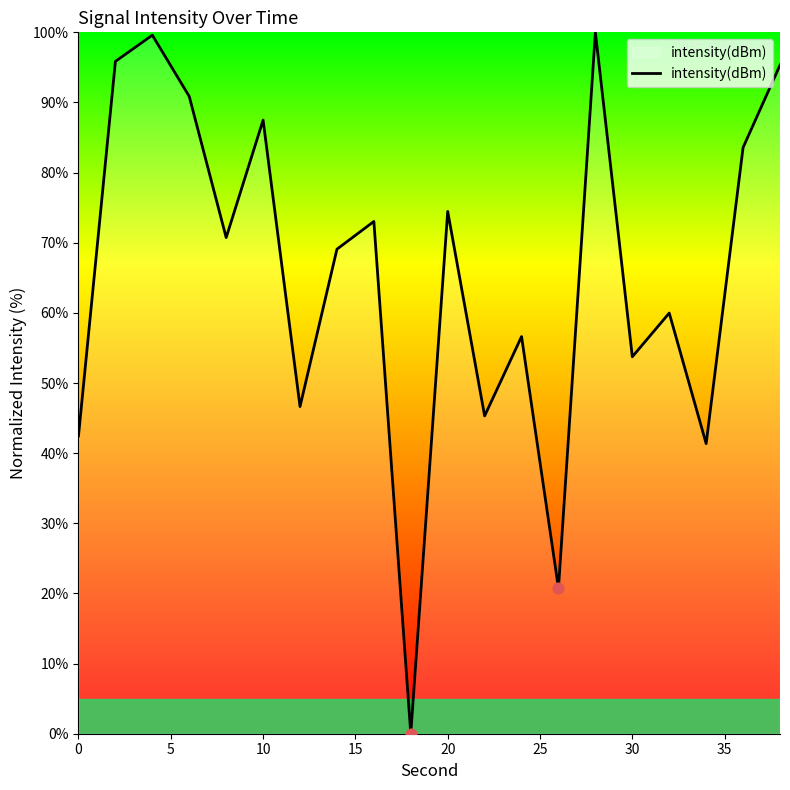

What is the greatest value displayed?

100.0